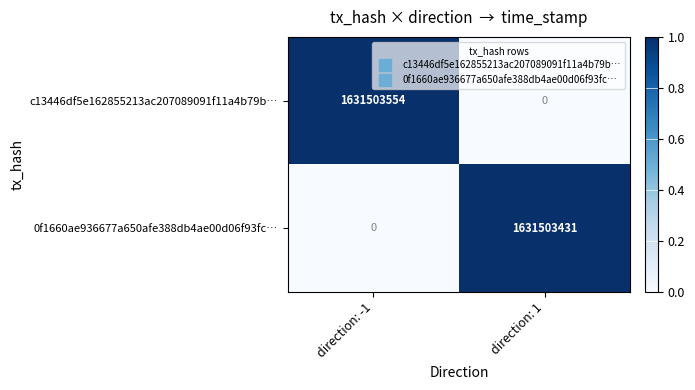

Is it true that c13446df5e162855213ac207089091f11a4b79b… equals 783967934 at direction: 1?

False